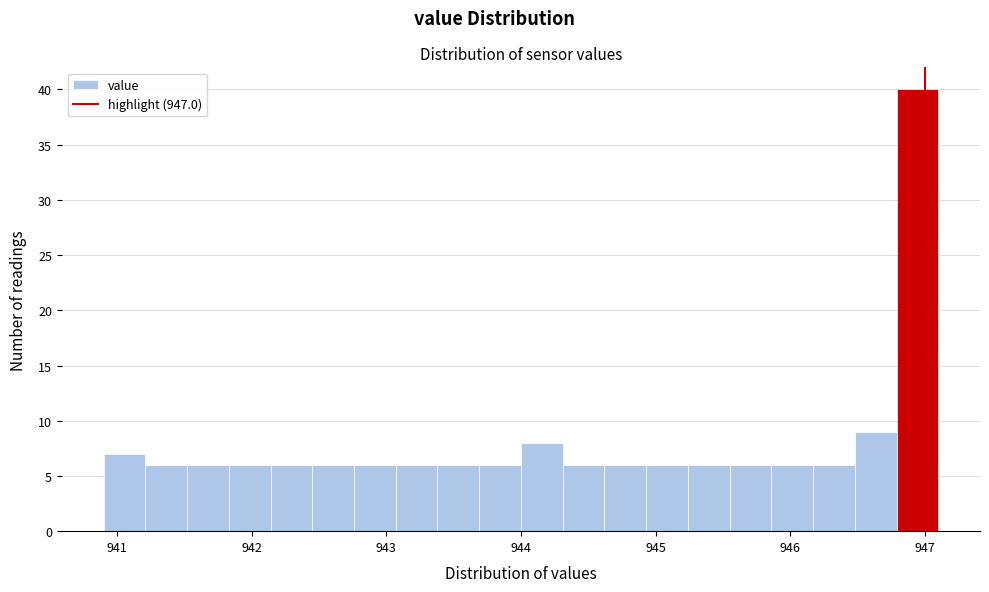

Around what value on the x-axis is the tallest bar? Give the approximate position of its centre, as read against the axis.

946.9